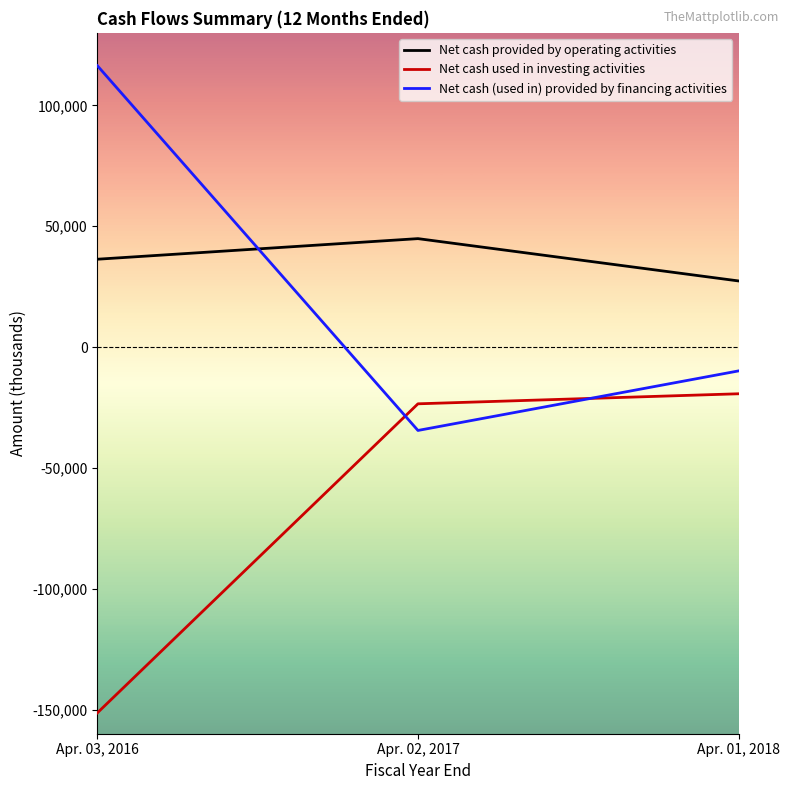

The value of Net cash (used in) provided by financing activities at Apr. 03, 2016 is 116394. True or false?

True